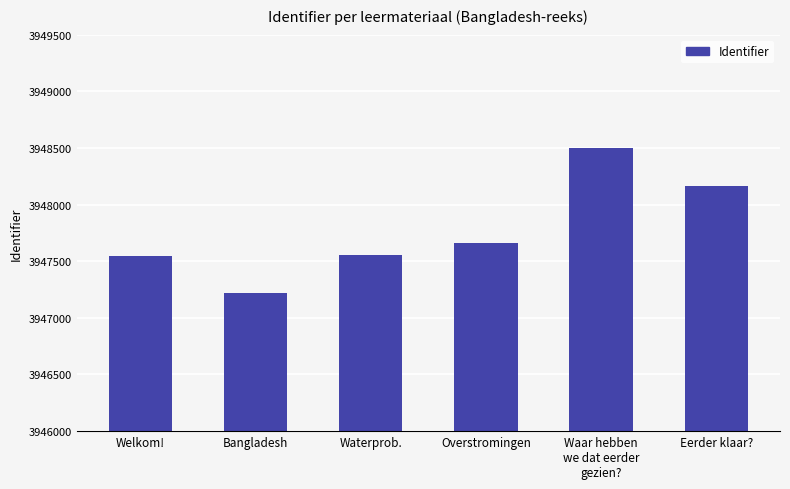

How many values are below 3947661?

3